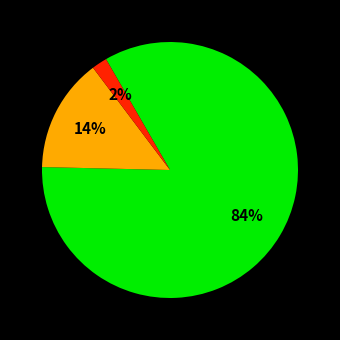

How many segments does this pie chart have?

3